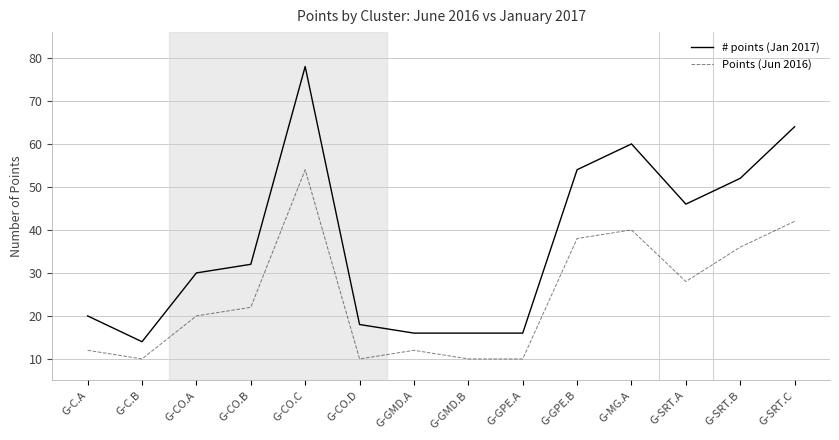

Which series has the largest range (max minus min)?

# points (Jan 2017)